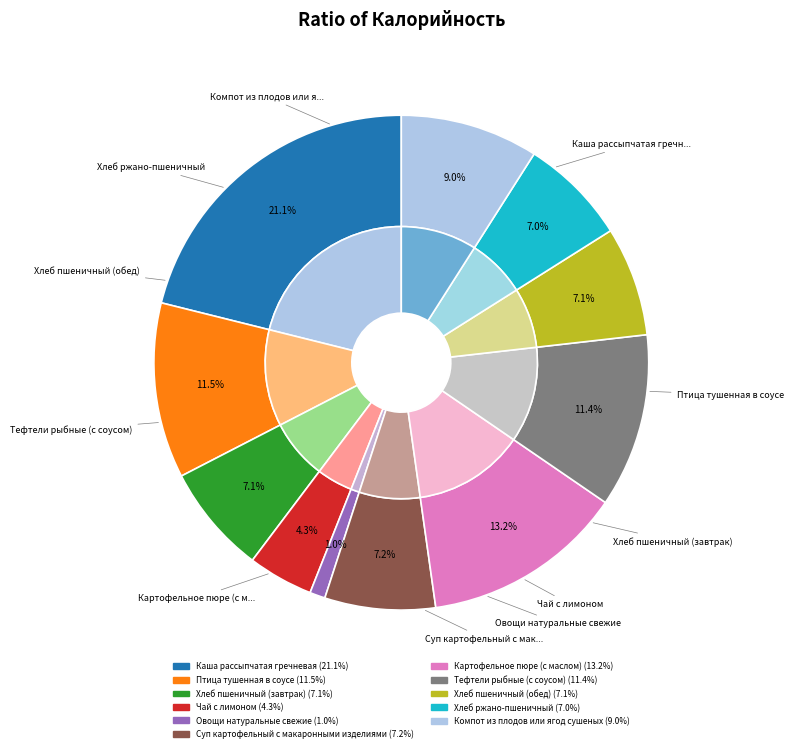

Does Каша рассыпчатая гречневая represent more than half of the total?

No